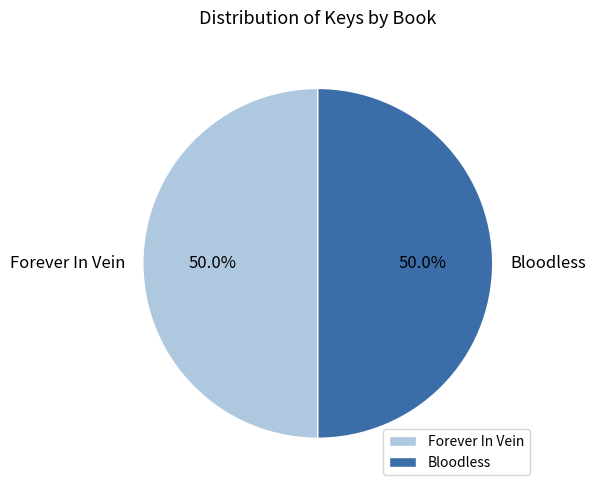

What percentage do Bloodless and Forever In Vein together represent?

100.0%